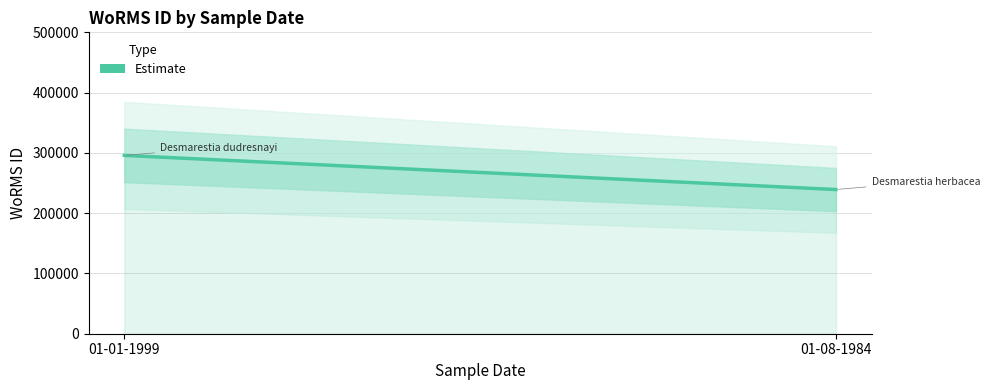

What is the average value?

267532